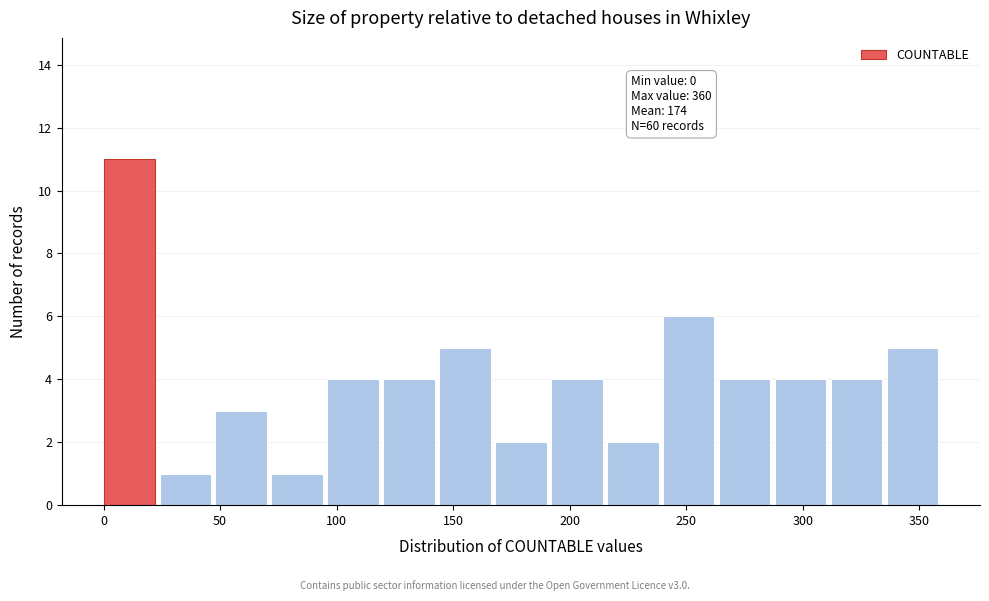

Over which range of the x-axis is the bar tallest?

0 to 24